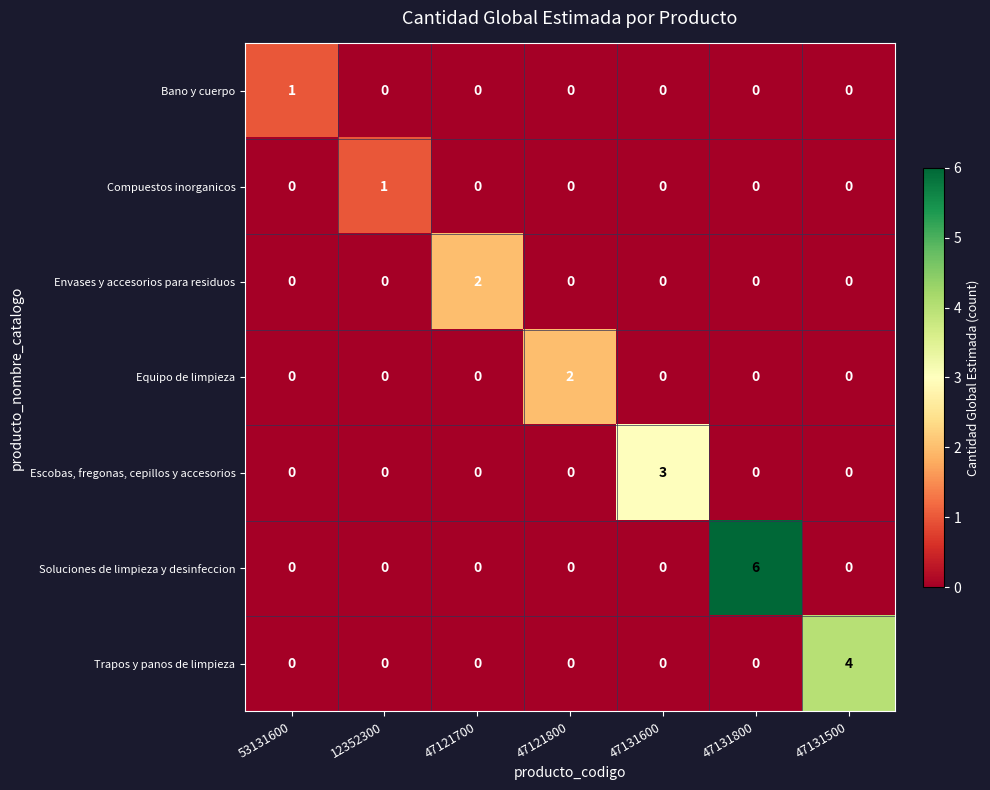

Which has a higher value, 47131600 or 47131800?

47131600